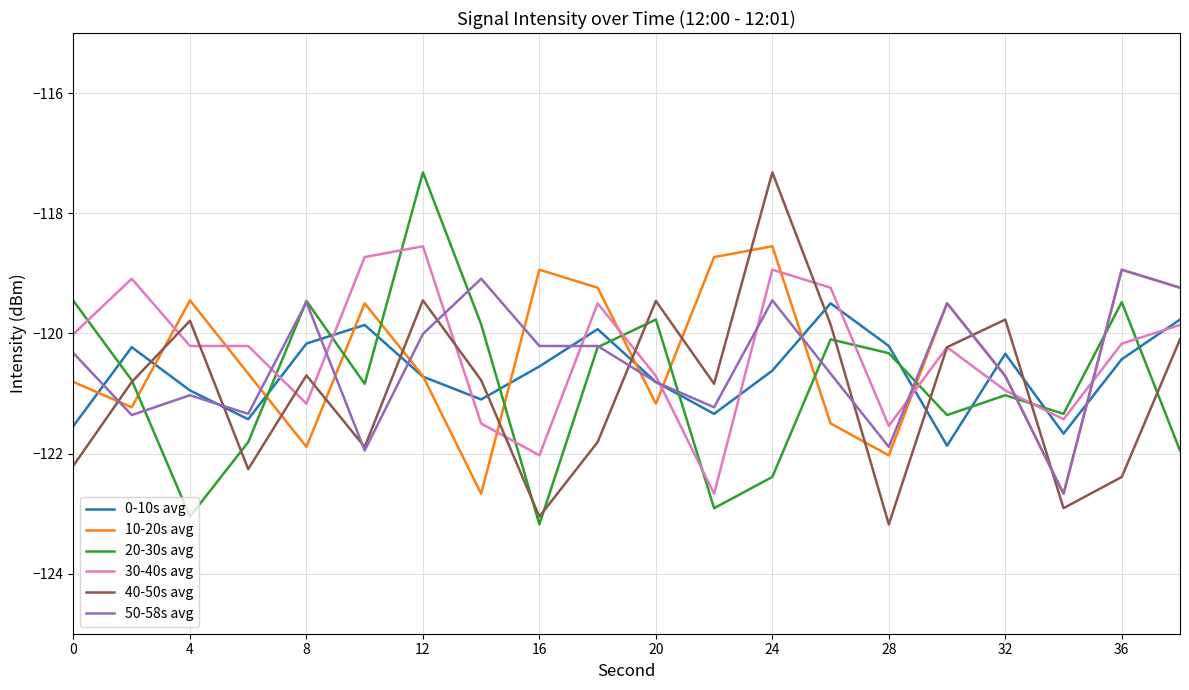

Which series ends up on top after the final intersection of 10-20s avg and 40-50s avg?

10-20s avg